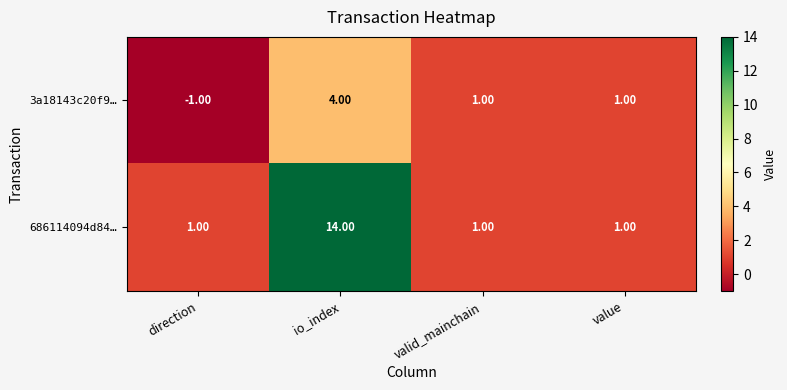

What is the greatest value displayed?

14